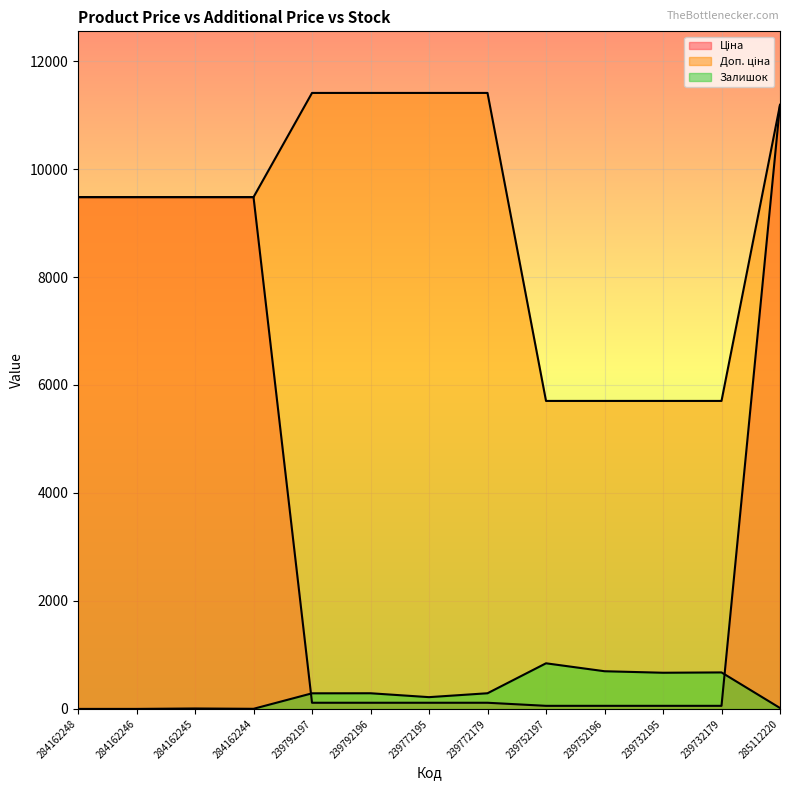

What is the label of the 8th point from the left?

239772179